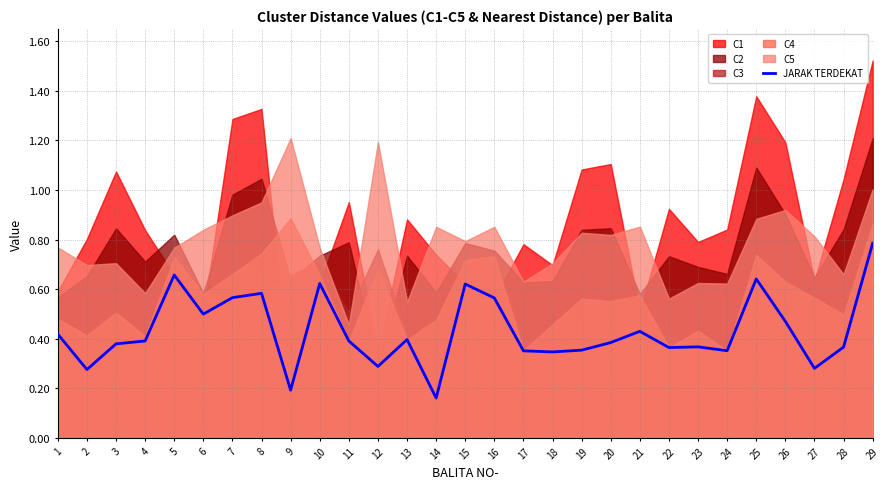

What is the smallest value displayed?

0.2